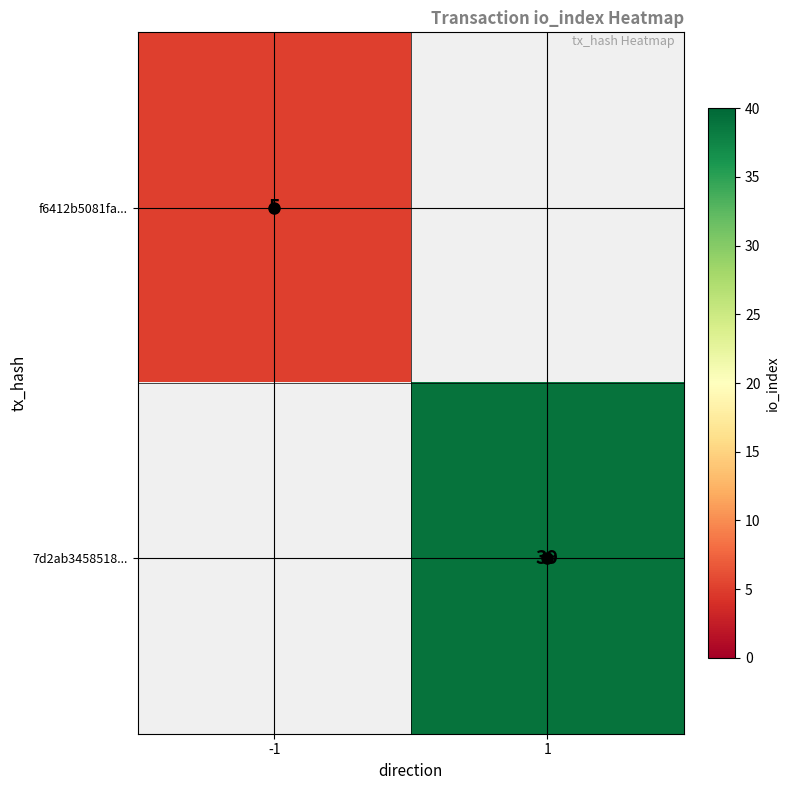

True or false: f6412b5081fa... has a value of 2 at -1.

False